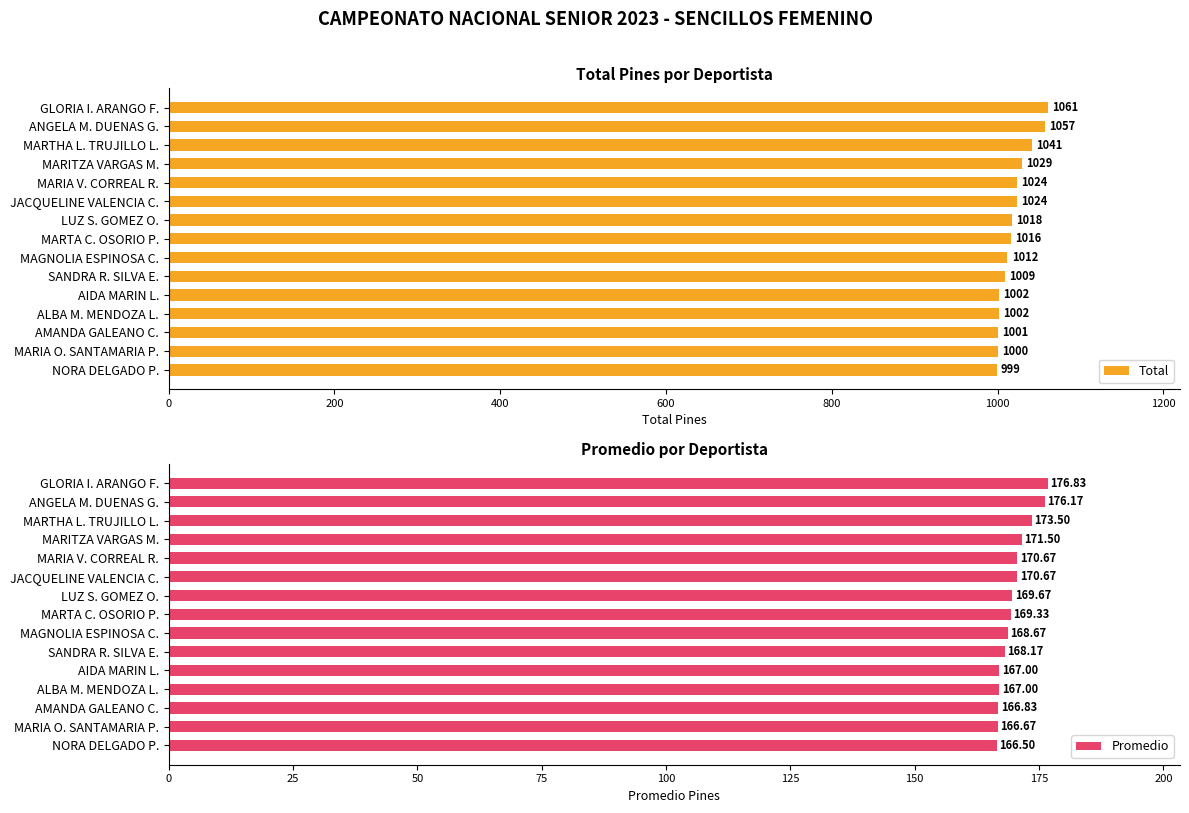

At which label does Total reach its peak?

GLORIA I. ARANGO F.